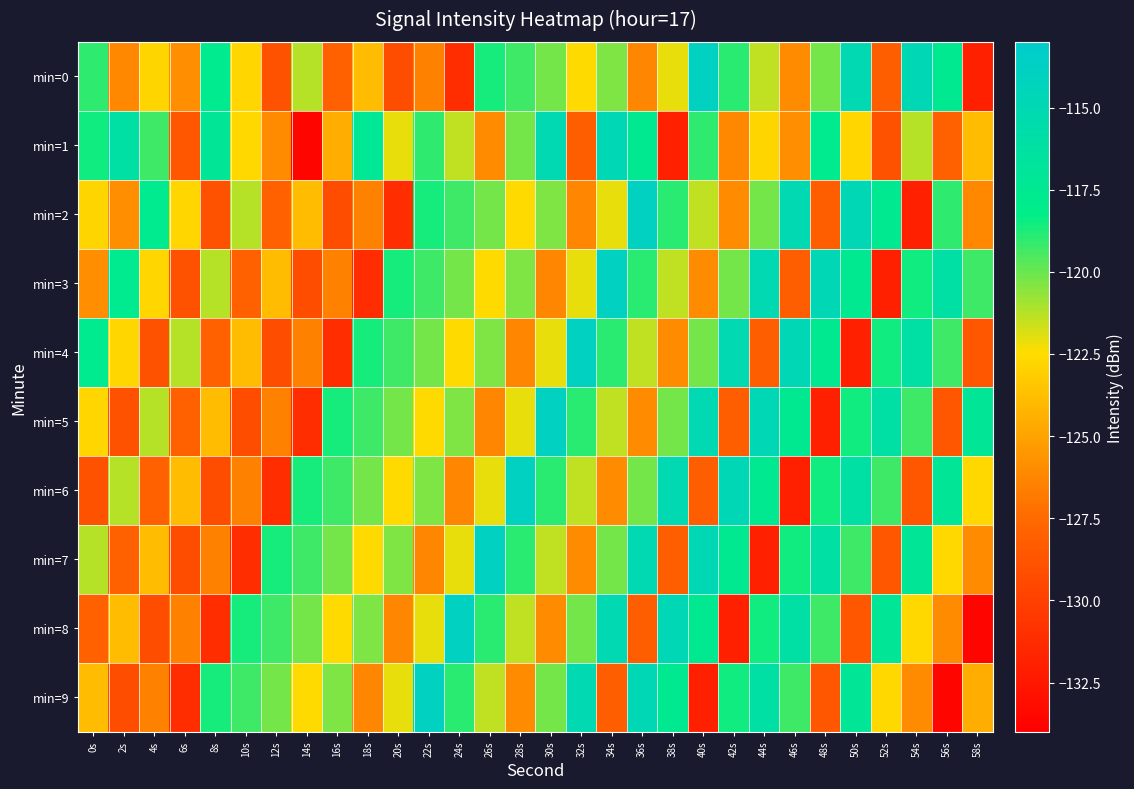

Which series changed the most between 18s and 48s?

min=3